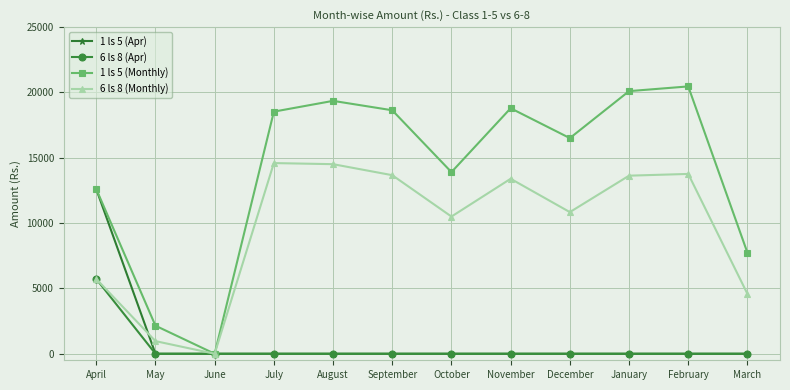

How many values in 1 ls 5 (Monthly) are above zero?

11